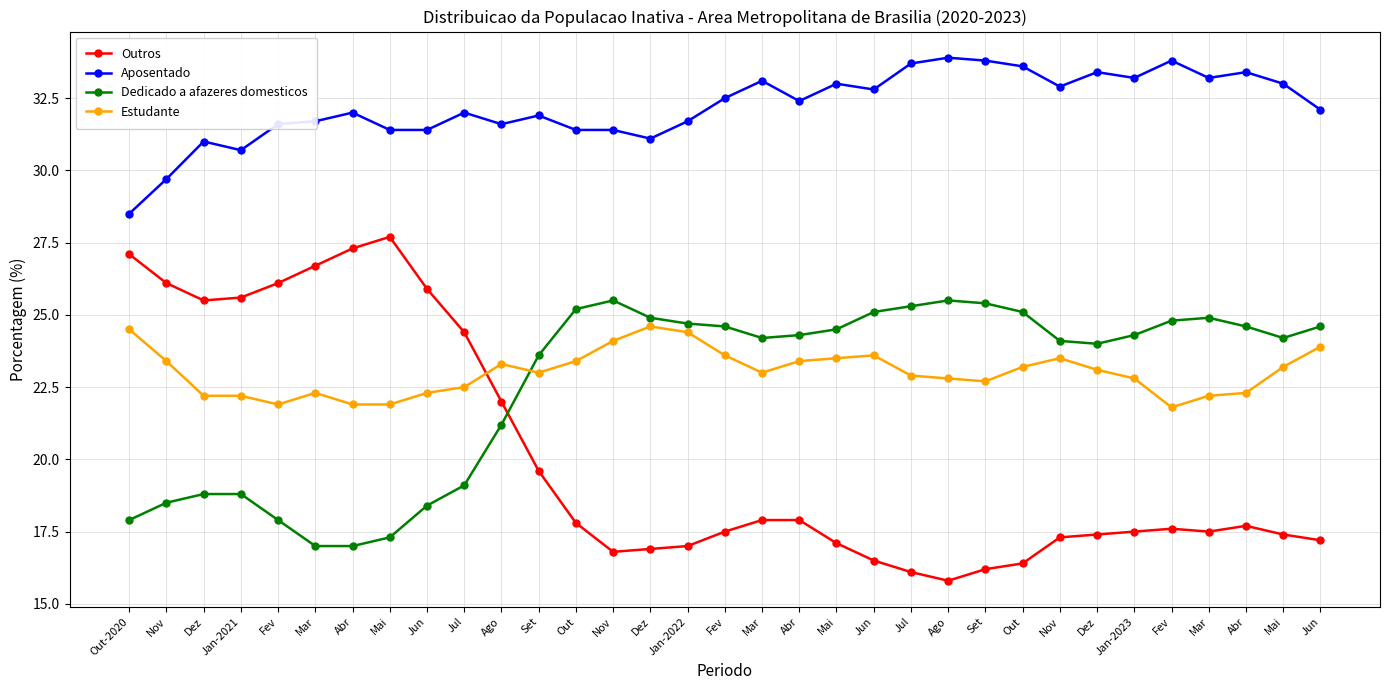

Read the Dedicado a afazeres domesticos value at Jan-2023.

24.3